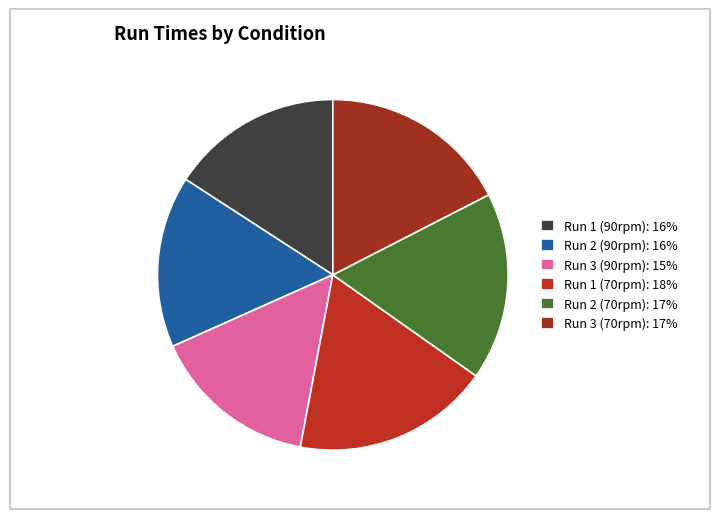

Do Run 1 (90rpm) and Run 1 (70rpm) together represent more than half of the pie?

No